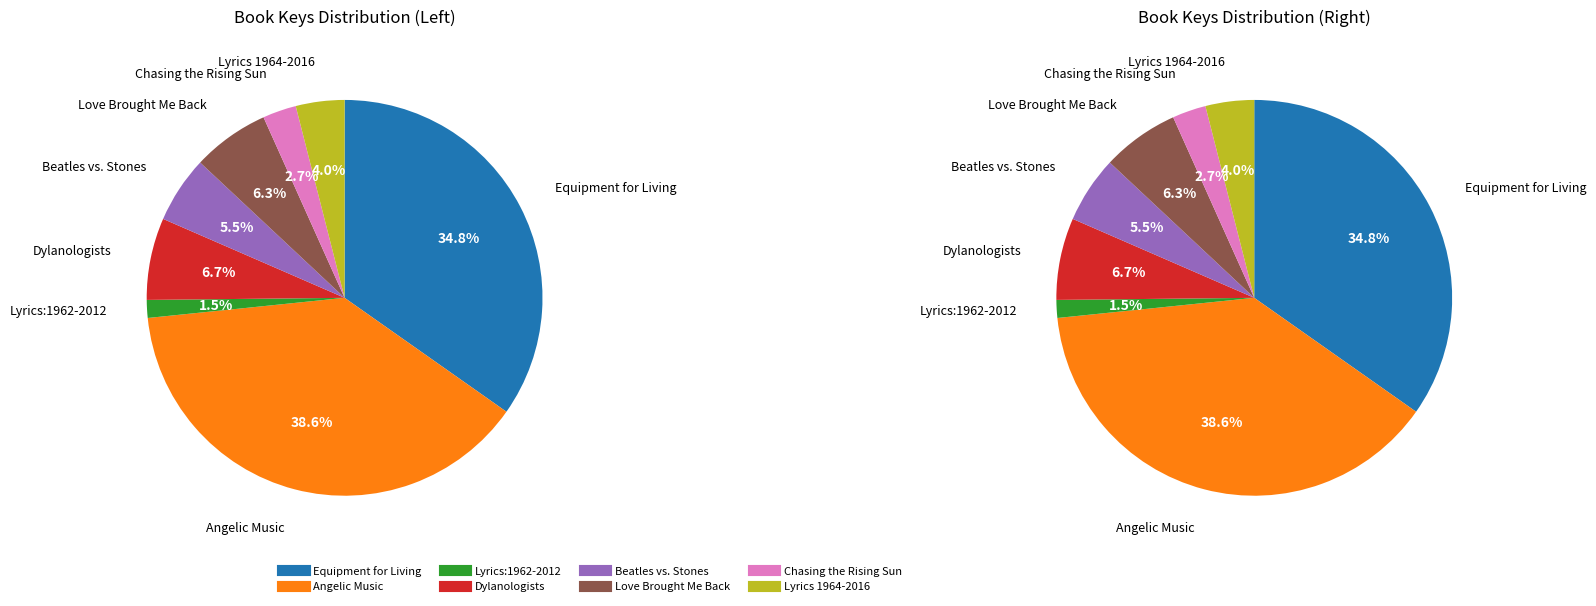

Which slice is the largest?

Angelic Music